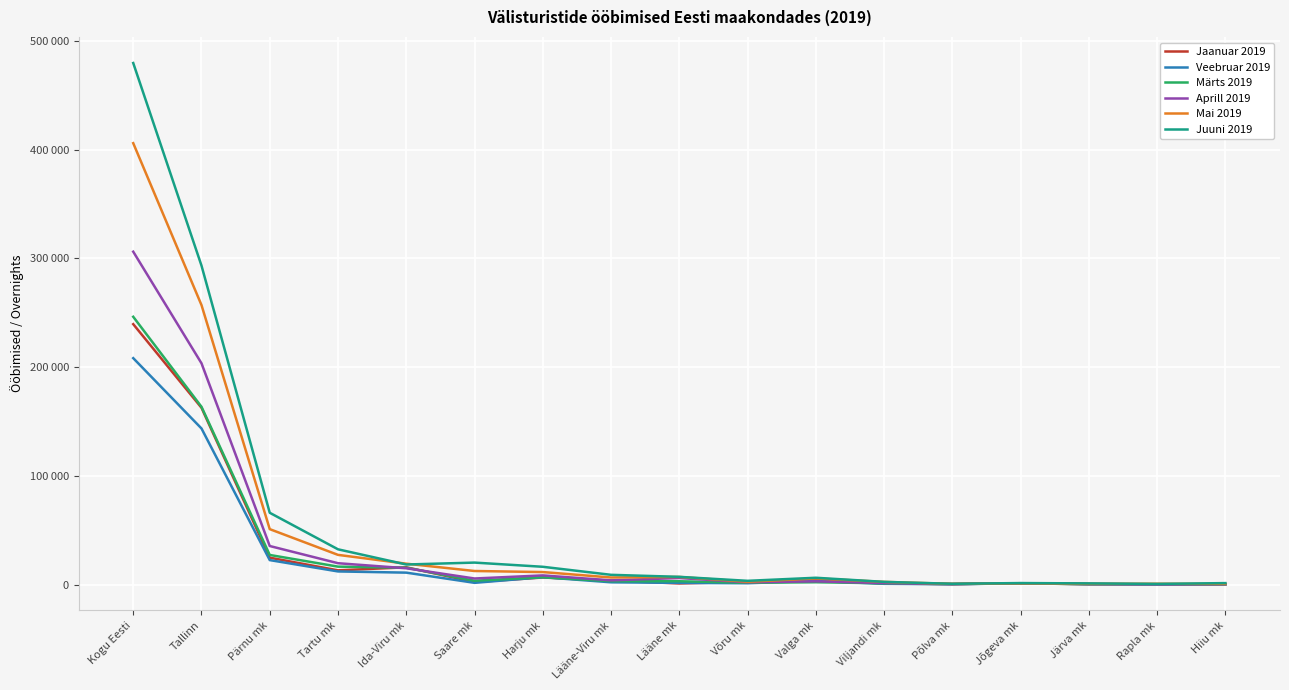

Does the chart display data point markers on the line(s)?

No